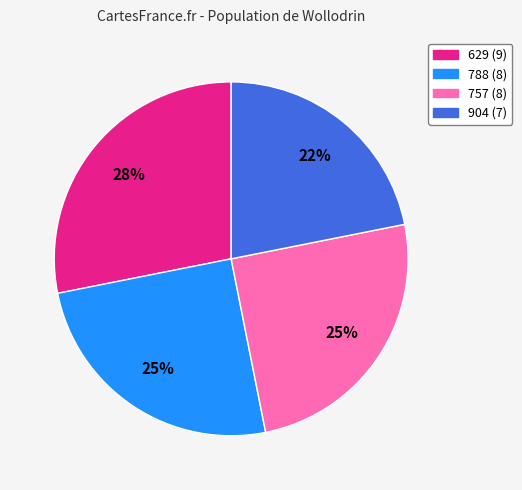

To the nearest percent, what percentage of the pie is 788?

25%